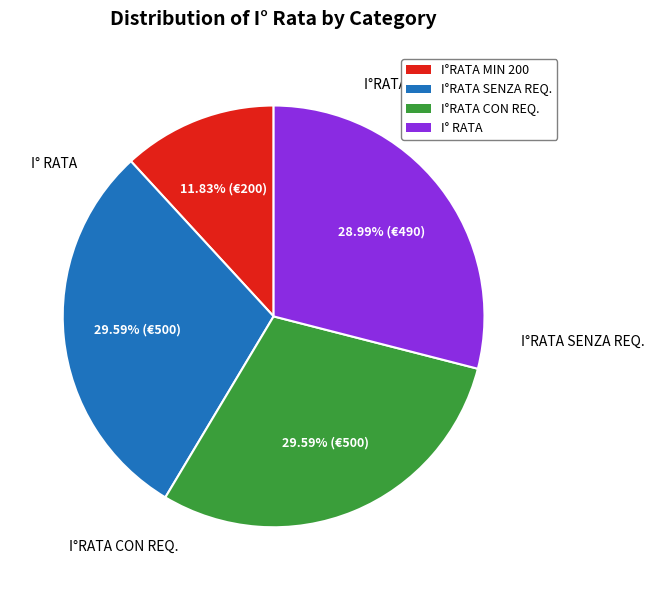

Does any single category account for the majority?

No